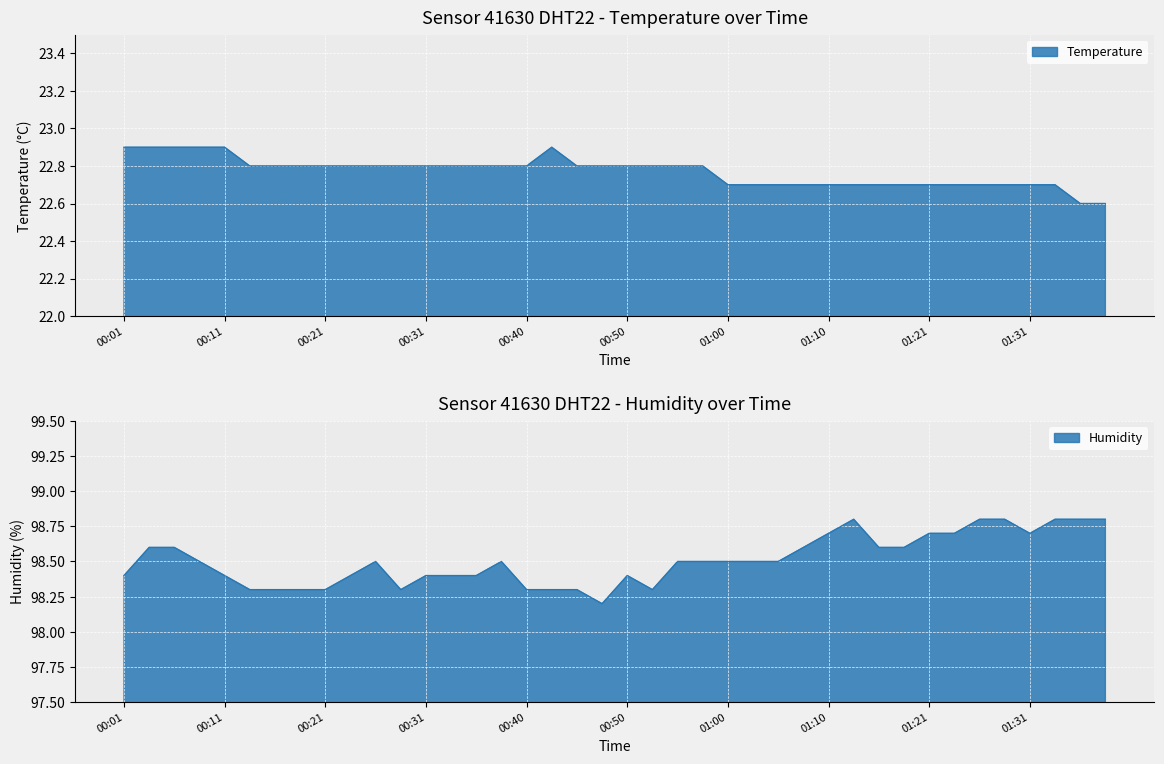

How many categories are shown in the chart?

40